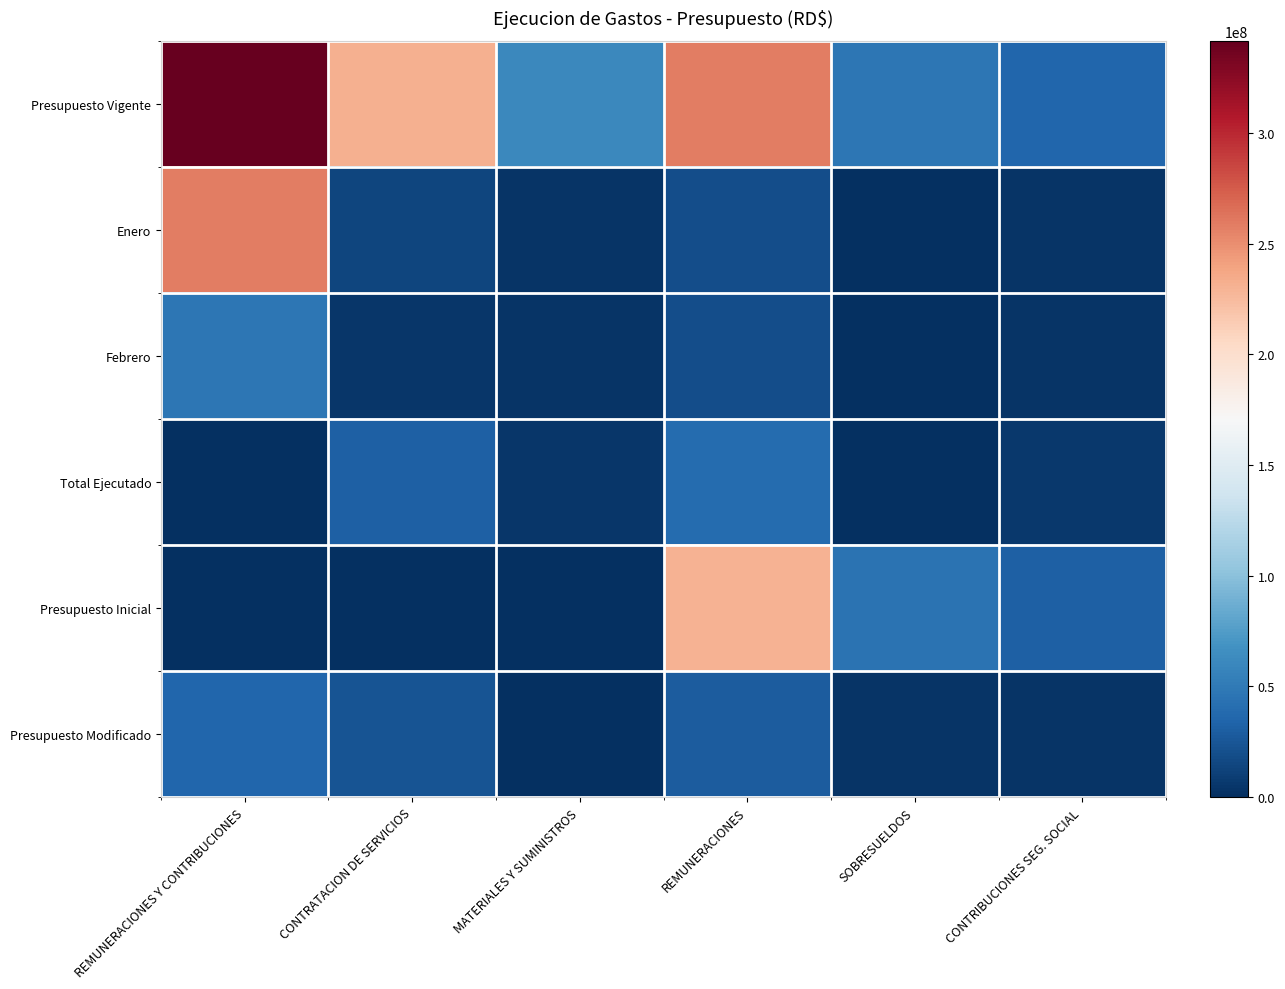

At how many categories does at least one series exceed 111319903?

3